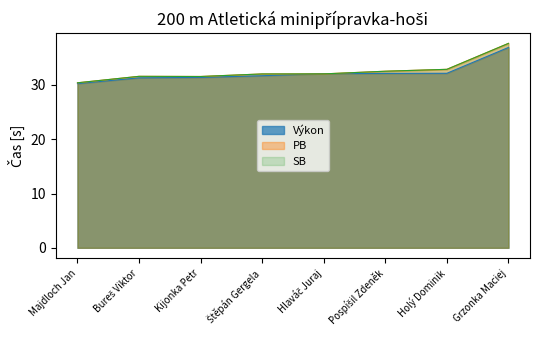

Which category has the lowest value in the PB series?

Majdloch Jan